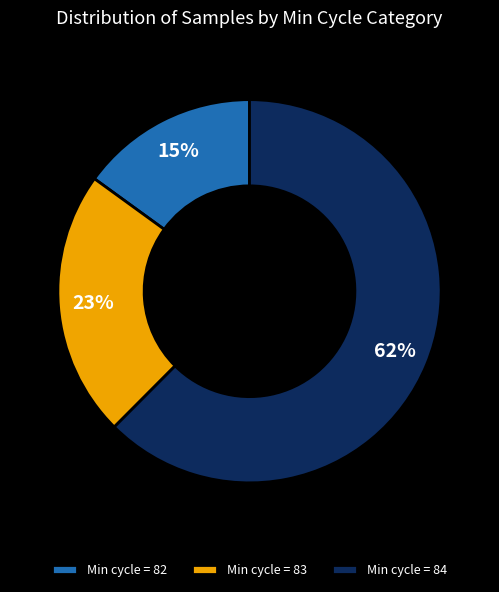

Which category has the biggest portion of the pie?

Min cycle = 84